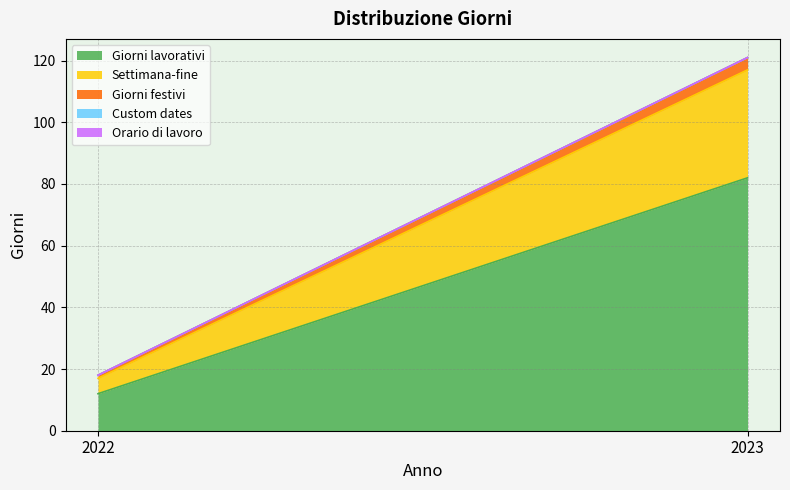

What is the difference between the Giorni lavorativi values at 2023 and 2022?

70